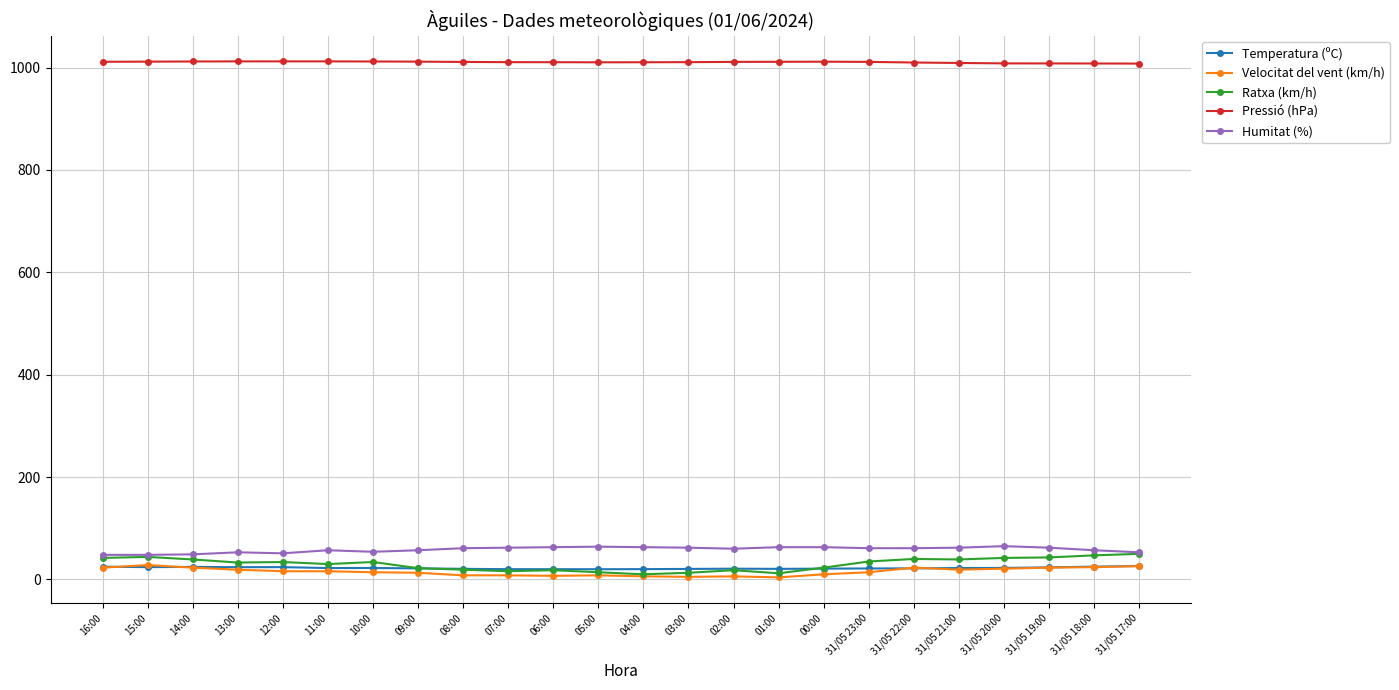

Which series has the largest total across all categories?

Pressió (hPa)